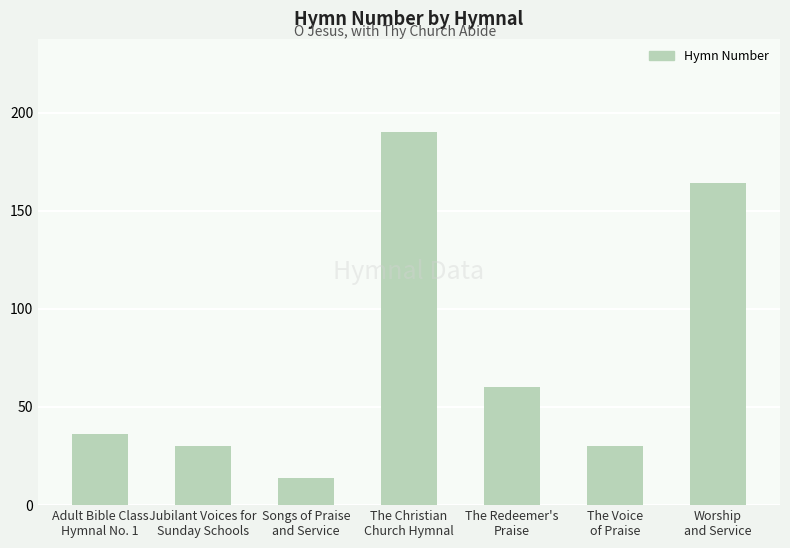

Reading left to right, transcribe all the data shown in this chart.

36	30	14	190	60	30	164